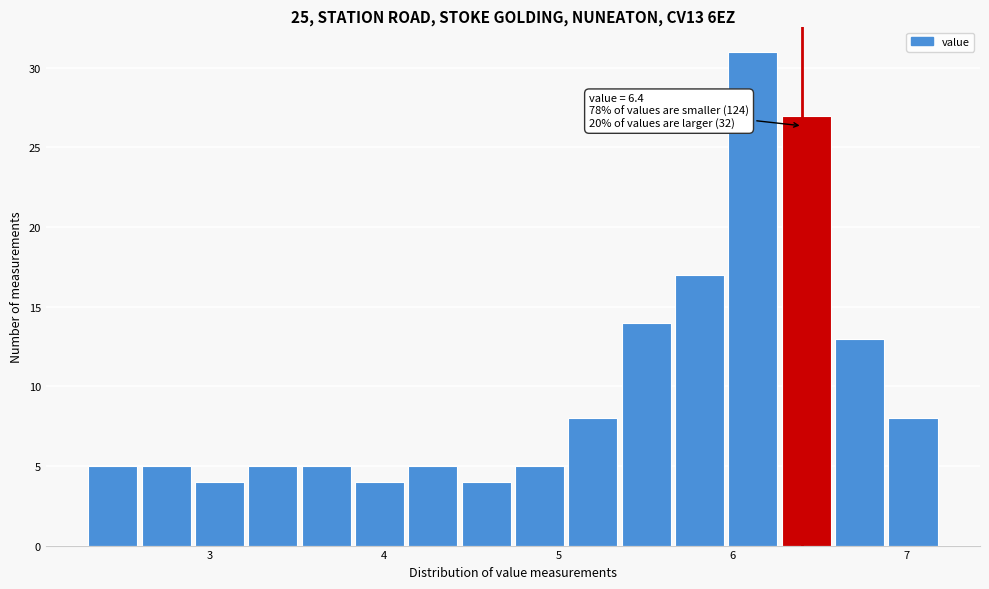

Around what value on the x-axis is the tallest bar? Give the approximate position of its centre, as read against the axis.

6.1